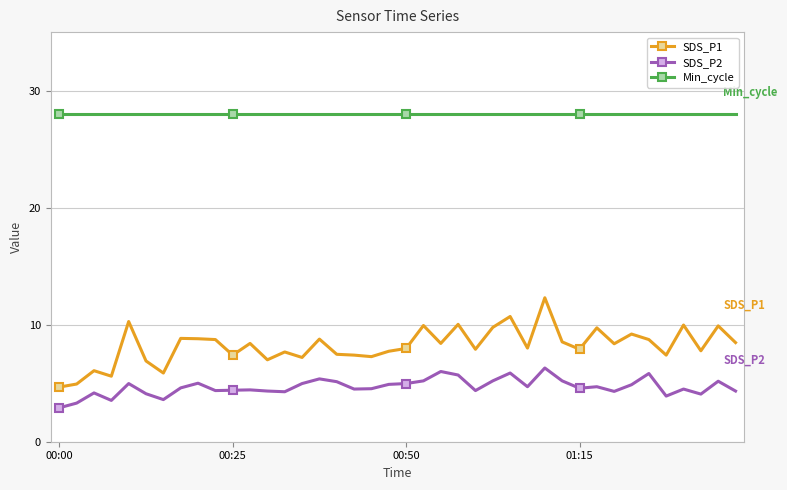

Rank the series by their maximum value, from highest to lowest.

Min_cycle, SDS_P1, SDS_P2